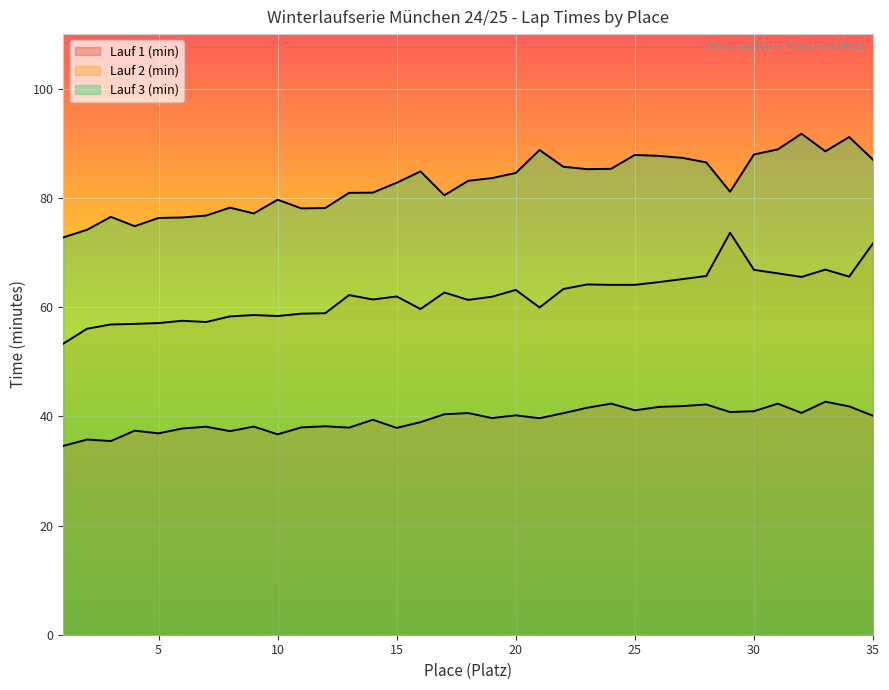

True or false: Lauf 2 (min) and Lauf 3 (min) cross at least once.

False